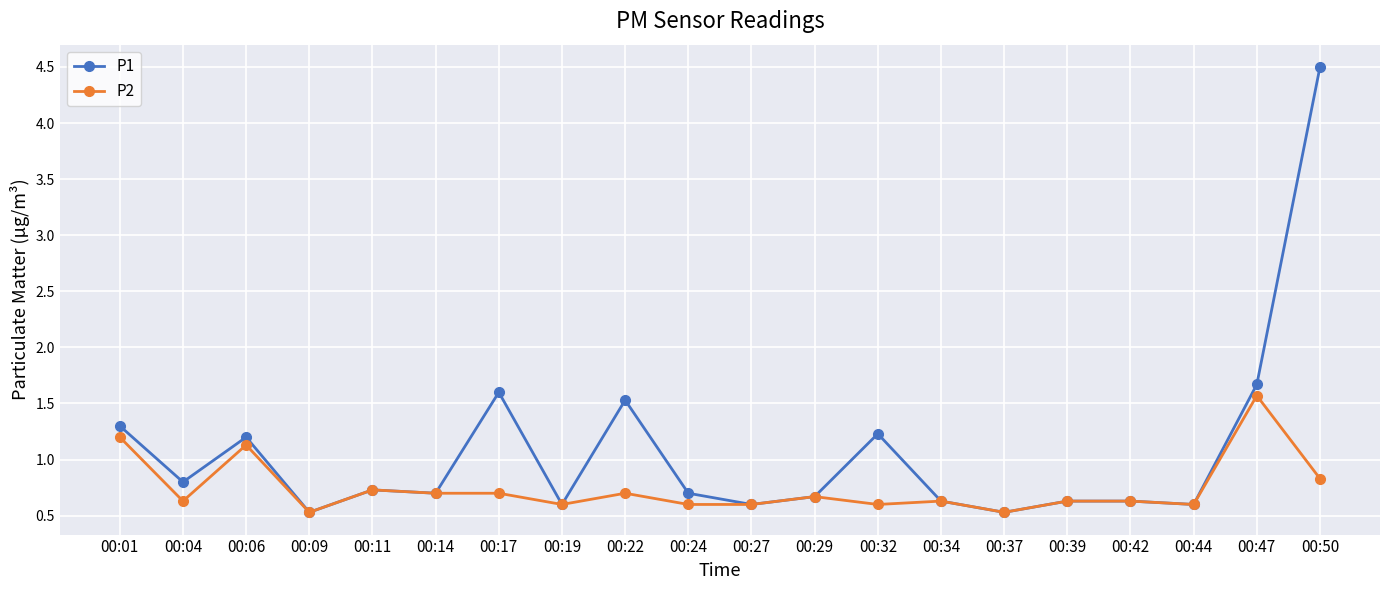

What is the smallest value displayed?

0.5